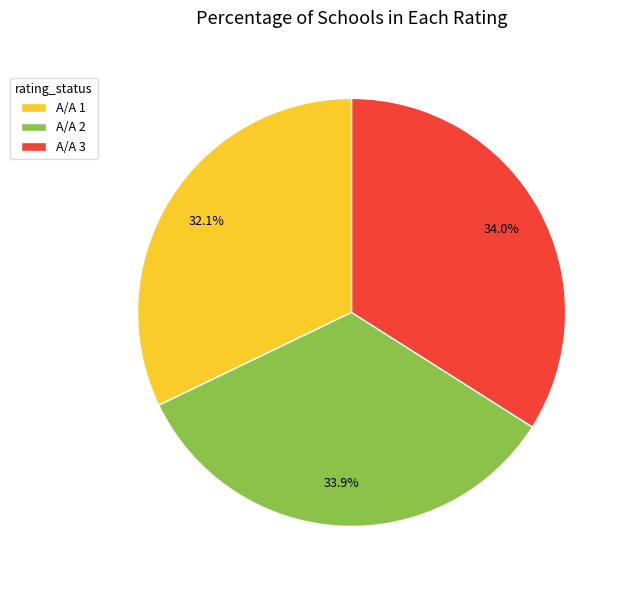

Is there any slice that represents more than half of the pie?

No